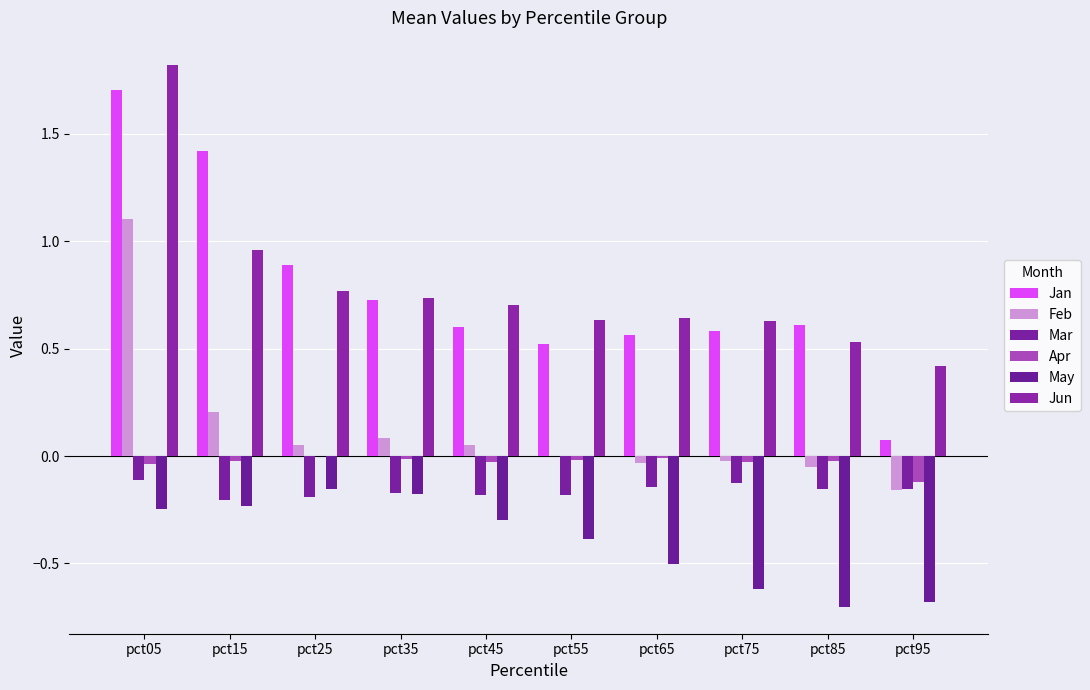

What is the value of the Jan bar at the 5th from the left?

0.6